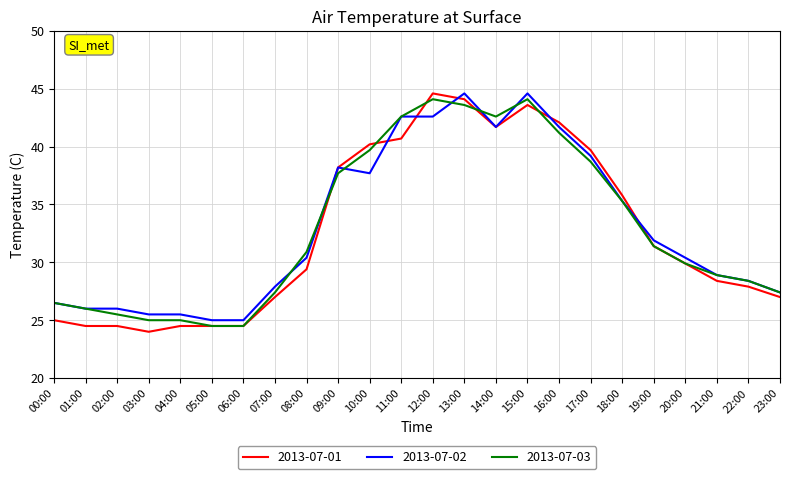

What is the difference between the highest and lowest values at 02:00?

1.5